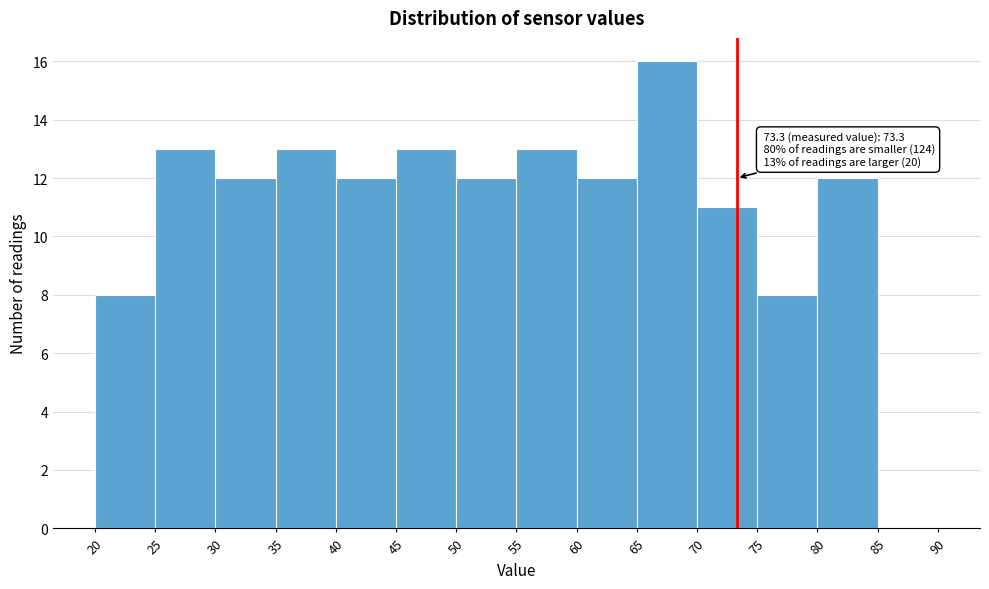

Over which range of the x-axis is the bar tallest?

65 to 70